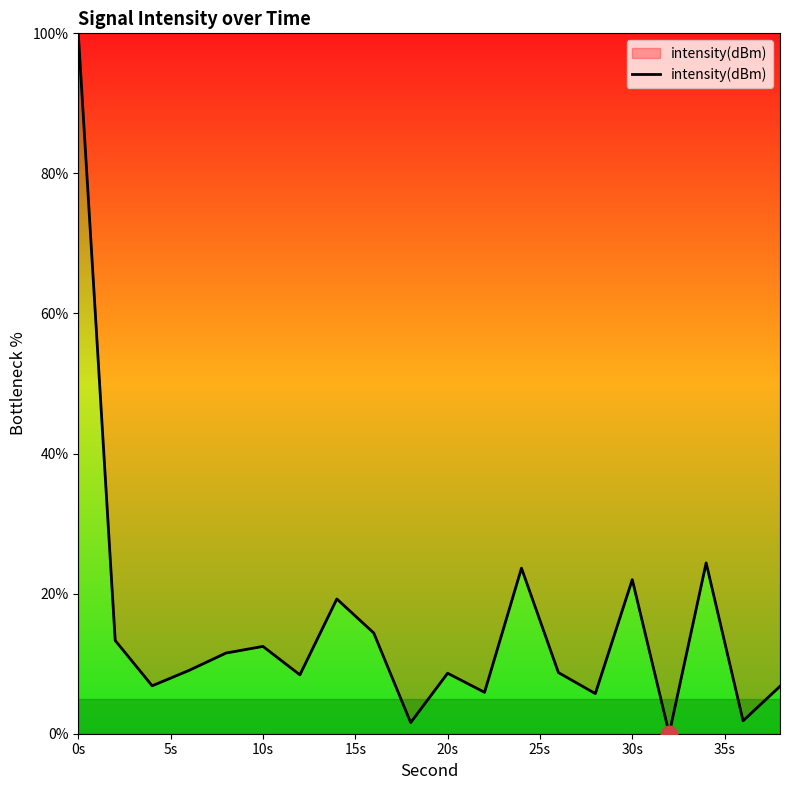

How many points are higher than both their immediate neighbors (excluding endpoints)?

6